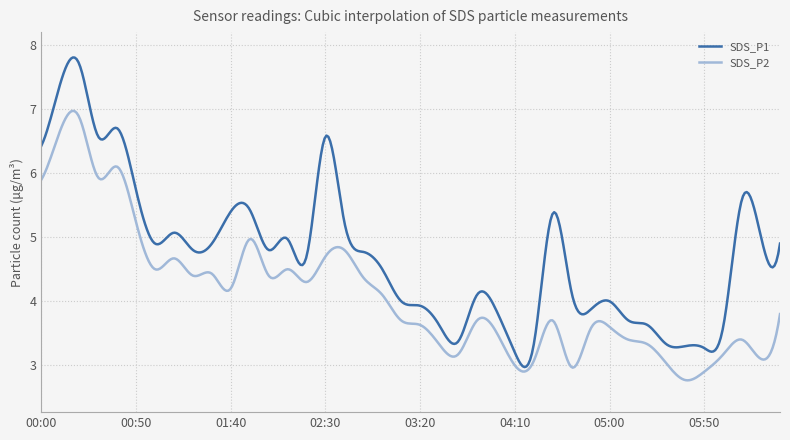

What is the minimum value for SDS_P2?

2.8